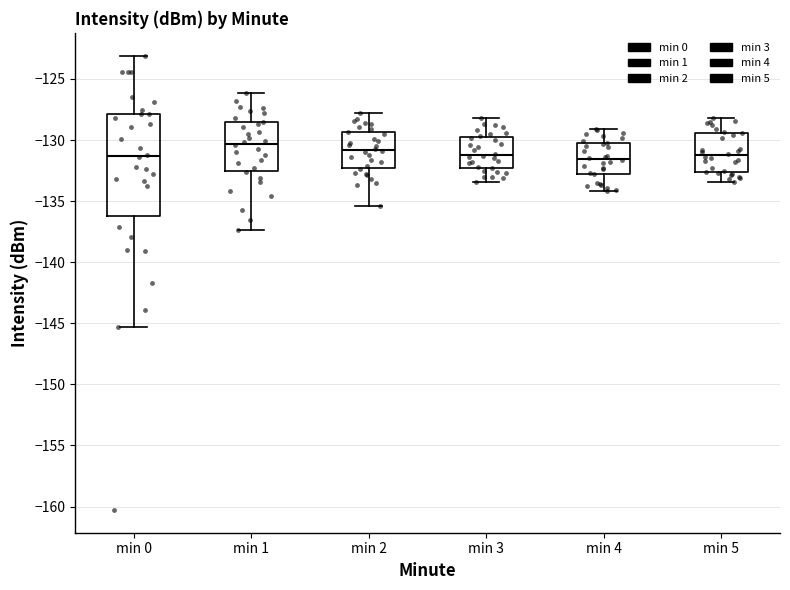

Reading left to right, transcribe this box plot: for each box, give where its median line is, the range the box spans, and where its two whiskers end, as read against the y-axis. The values are not printed on the chart, so give them approximately, as read against the axis.

min 0: median -131.5, box -136.5 to -128.0, whiskers -145.5 to -123.0
min 1: median -130.5, box -132.5 to -128.5, whiskers -137.5 to -126.0
min 2: median -131.0, box -132.5 to -129.5, whiskers -135.5 to -128.0
min 3: median -131.0, box -132.5 to -129.5, whiskers -133.5 to -128.0
min 4: median -131.5, box -133.0 to -130.0, whiskers -134.0 to -129.0
min 5: median -131.0, box -132.5 to -129.5, whiskers -133.5 to -128.0